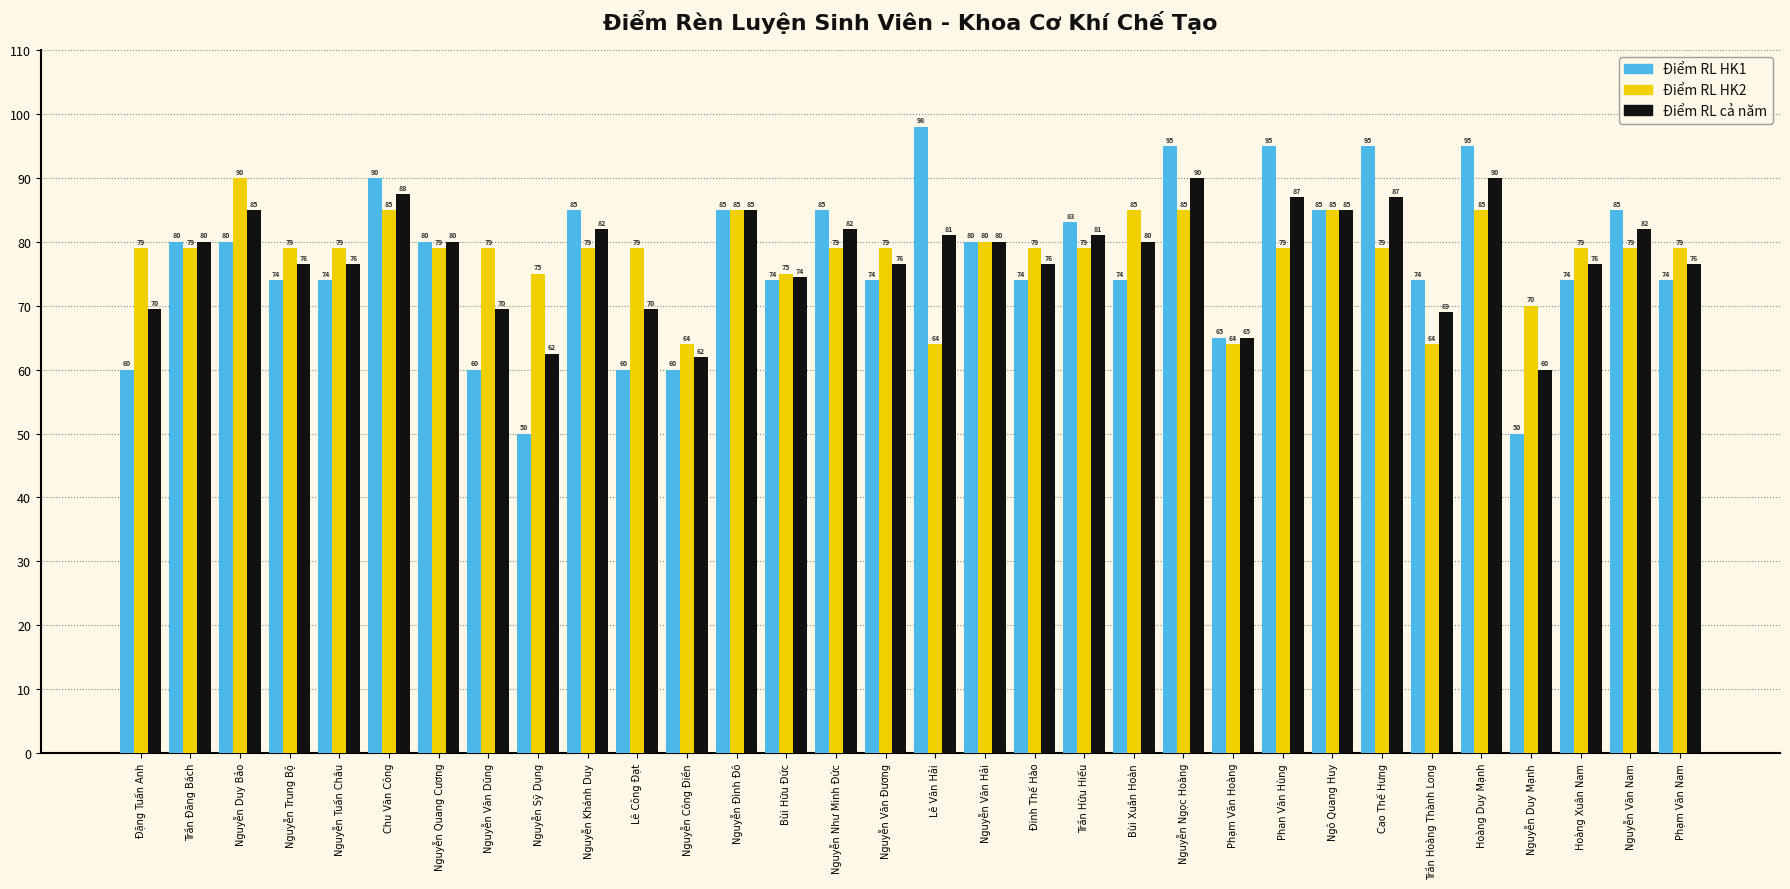

At Chu Văn Công, list the series in order from largest to smallest.

Điểm RL HK1, Điểm RL cả năm, Điểm RL HK2